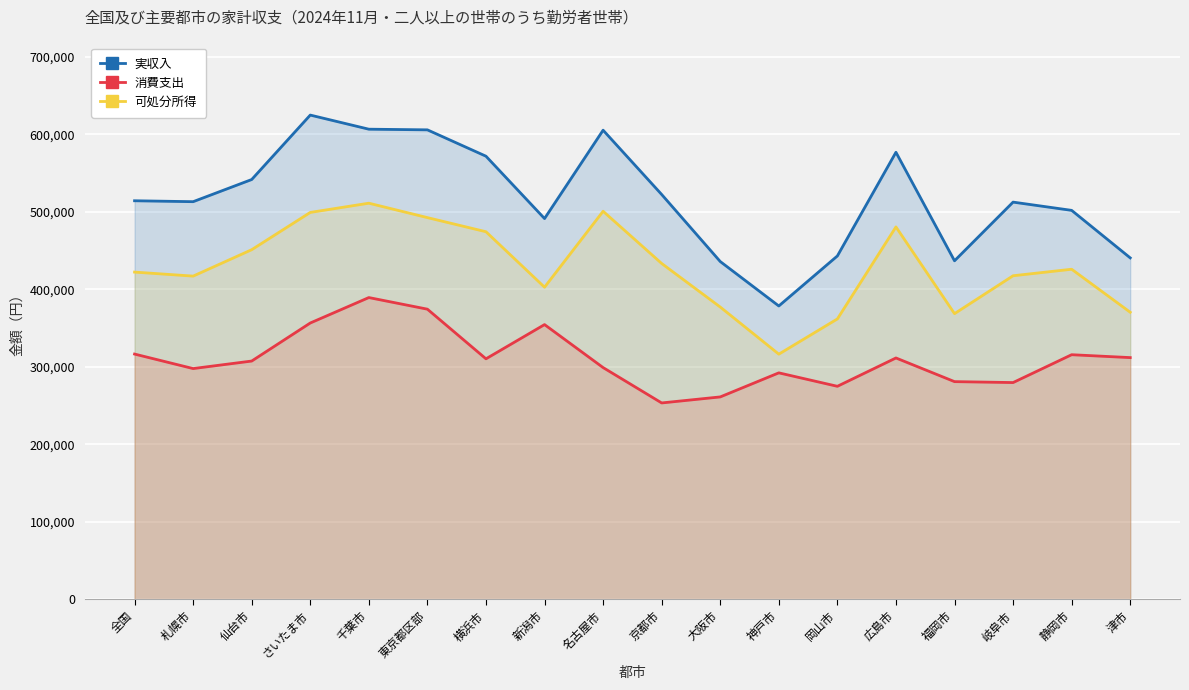

List the series in order of their overall mean, lowest first.

消費支出, 可処分所得, 実収入